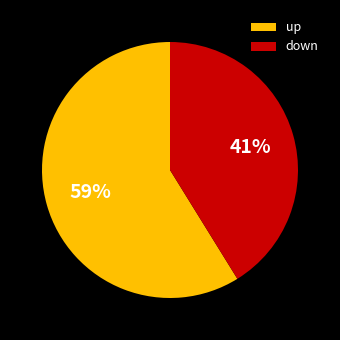

Do down and up together represent more than half of the pie?

Yes